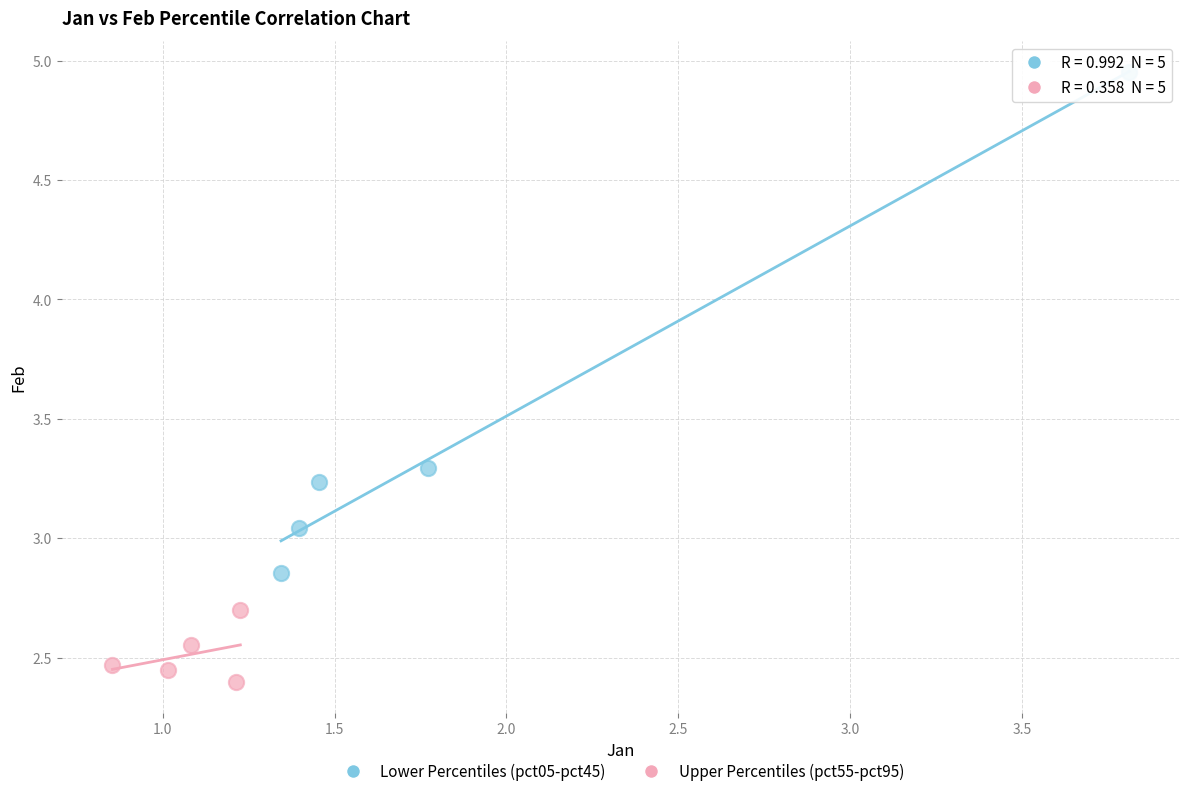

Which series has the largest Y range (max minus min)?

Lower Percentiles (pct05-pct45)